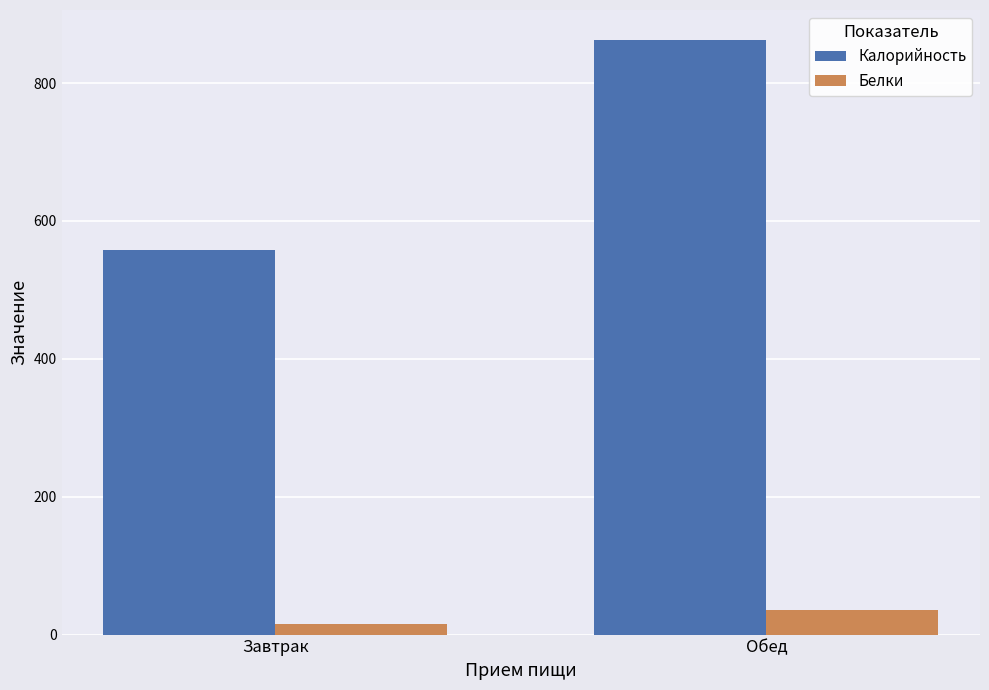

What is the lowest value of the Калорийность series?

558.2